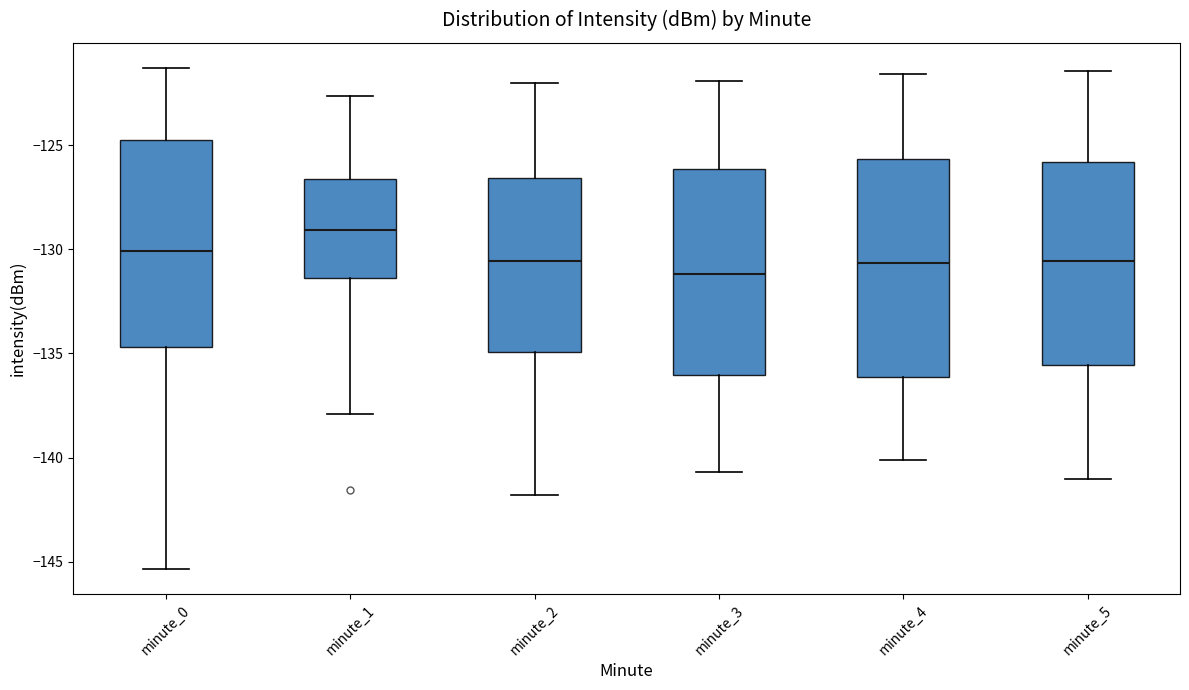

Which box is the tallest, from its lower edge to its upper edge?

minute_4